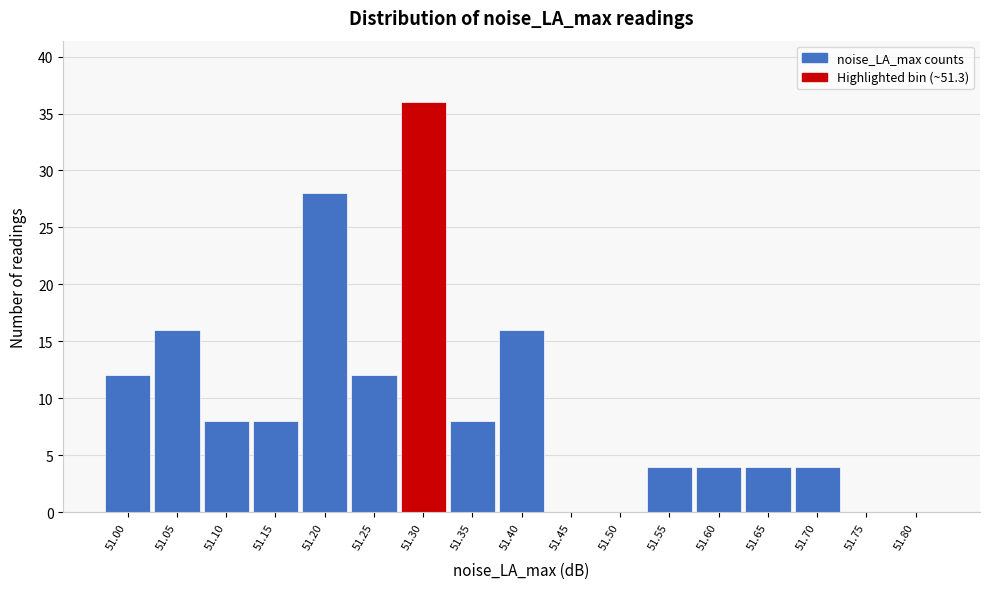

Reading left to right, list all the values displayed in this chart.

51.00=12	51.05=16	51.10=8	51.15=8	51.20=28	51.25=12	51.30=36	51.35=8	51.40=16	51.45=0	51.50=0	51.55=4	51.60=4	51.65=4	51.70=4	51.75=0	51.80=0